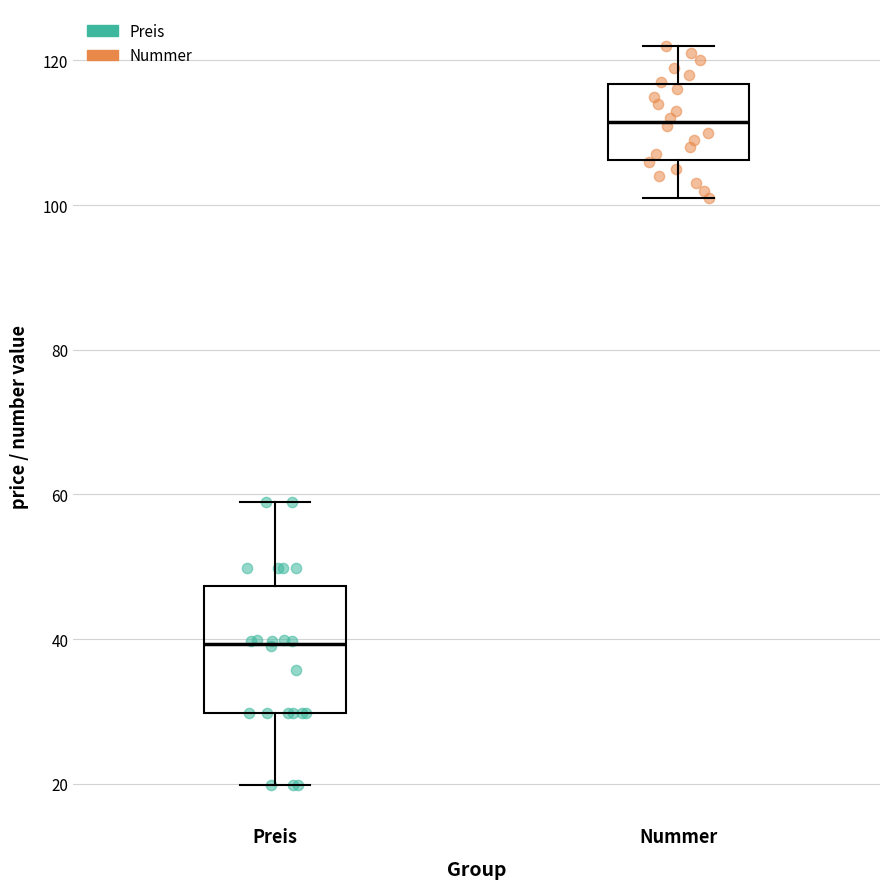

Which box is the tallest, from its lower edge to its upper edge?

Preis